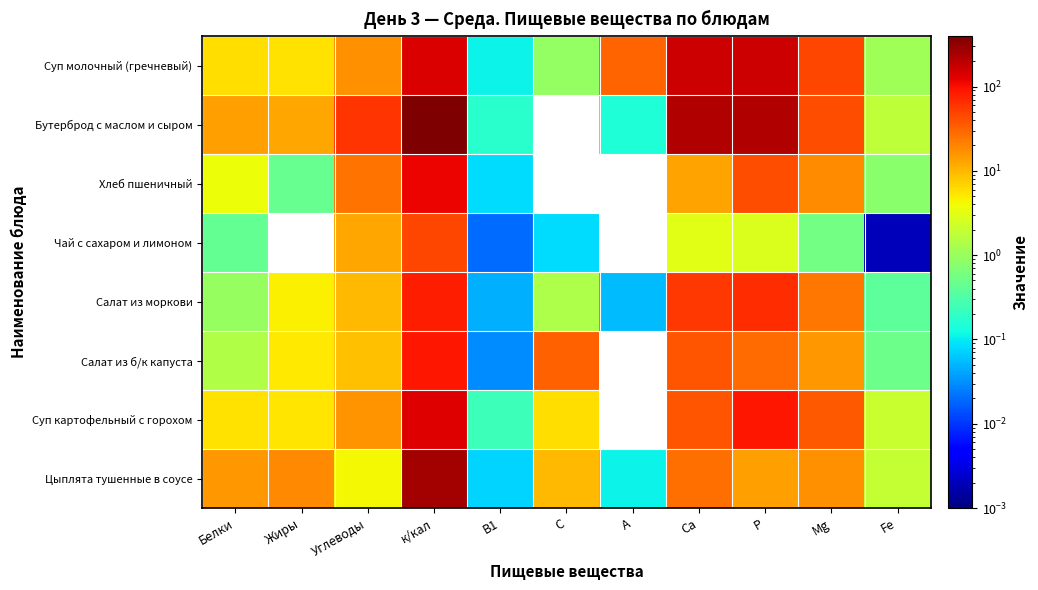

Is the value of Цыплята тушенные в соусе at Са greater than the value of Суп картофельный с горохом at Белки?

Yes